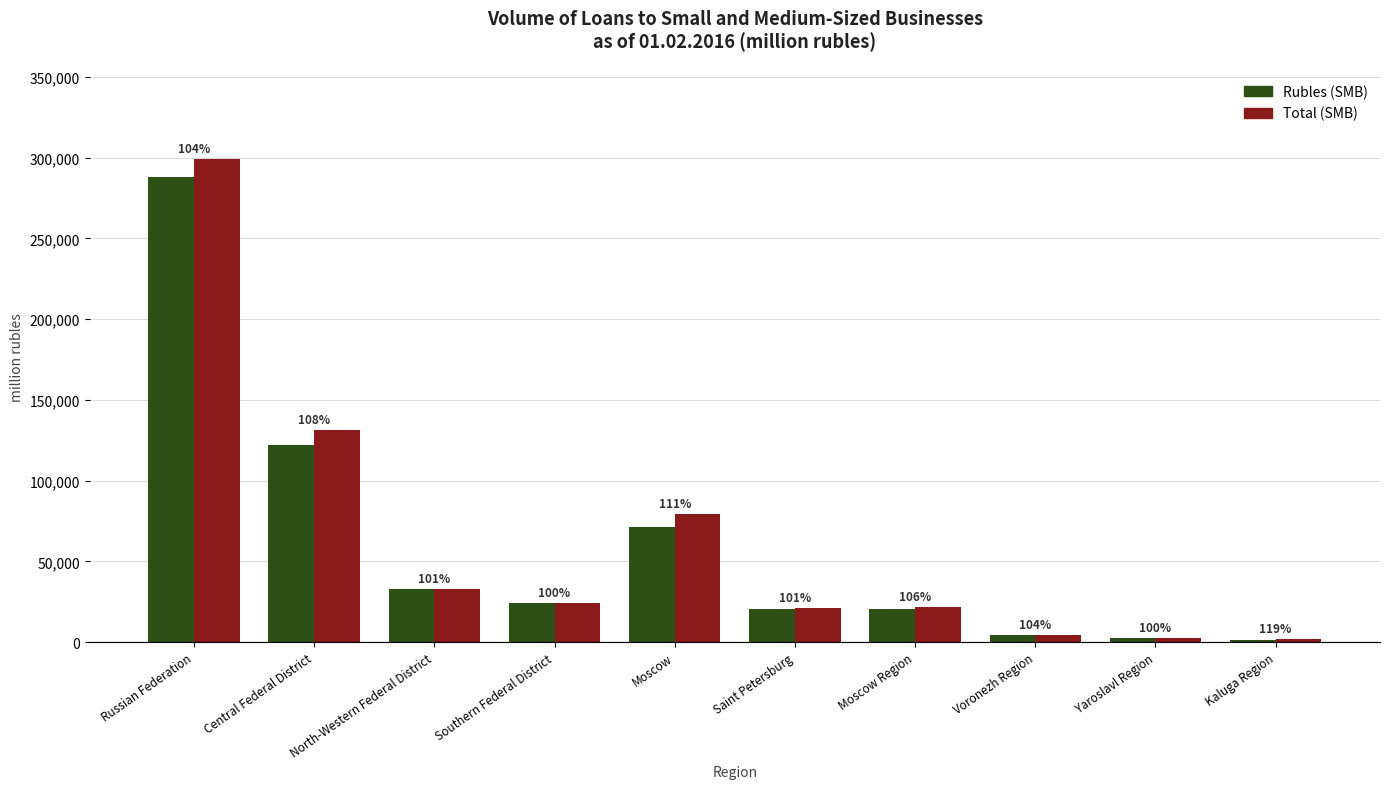

Where does the Rubles (SMB) series first go above 24215?

Russian Federation